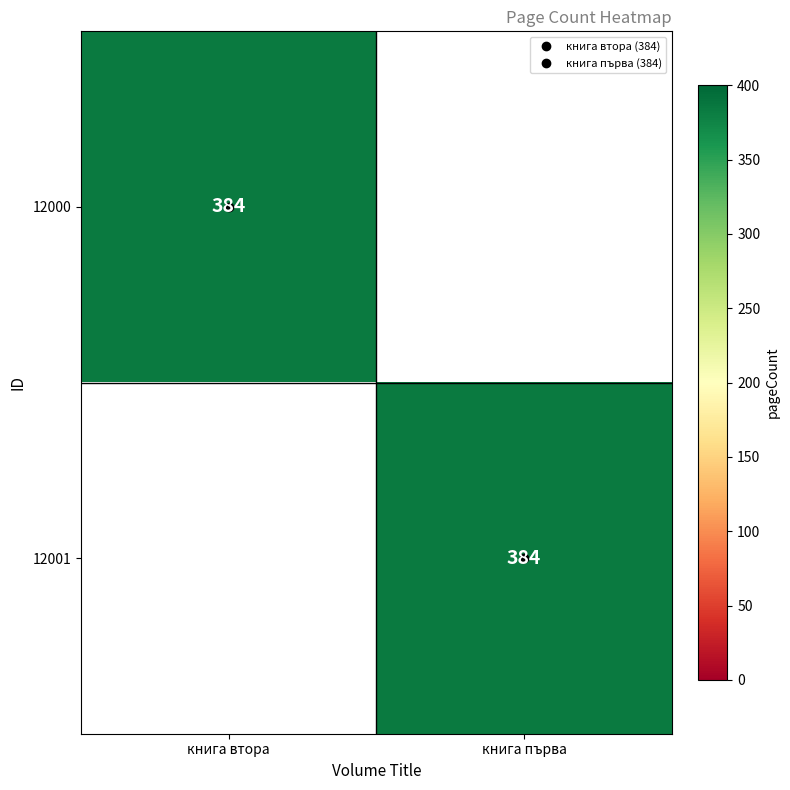

Count the number of data series in this chart.

2